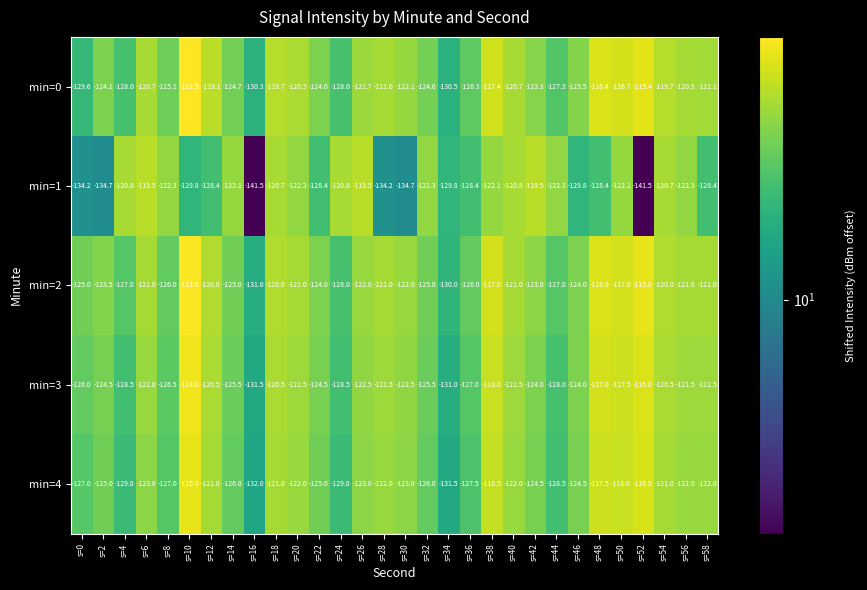

What is the minimum value shown in the chart?

-141.5